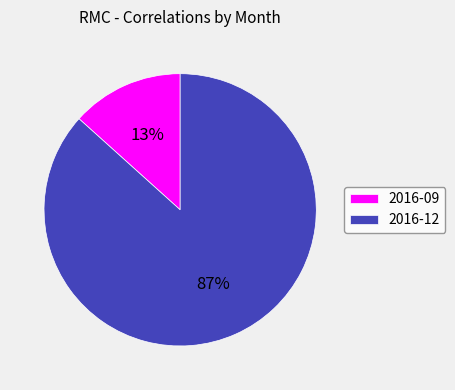

Which slice is the largest?

2016-12